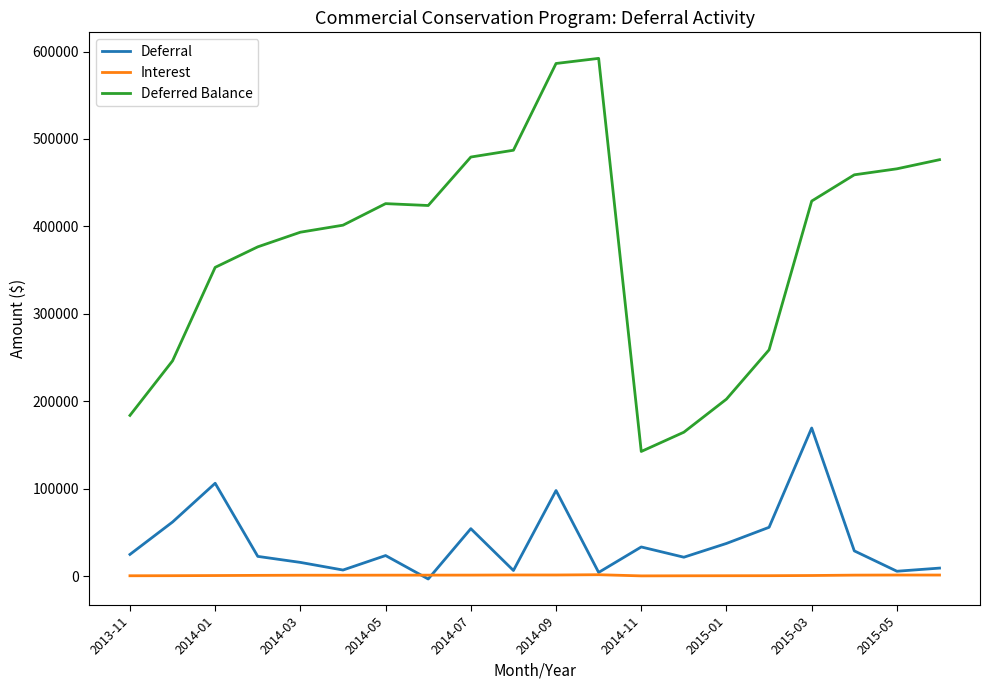

In Interest, how many points are higher than both neighbors (excluding endpoints)?

3